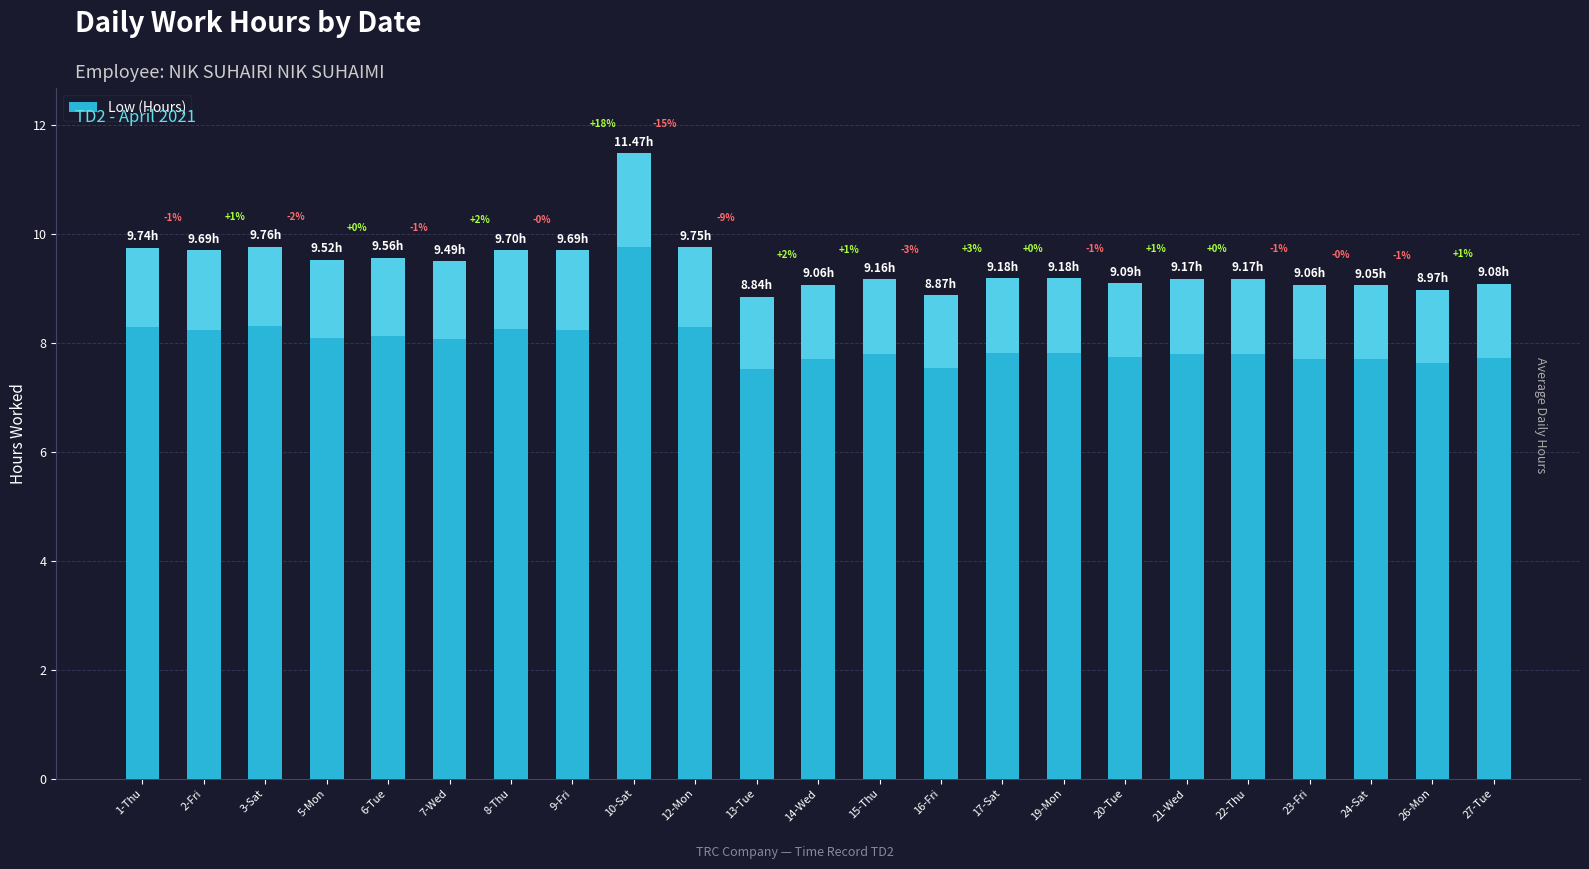

What is the value of the 13th bar from the left?

9.2